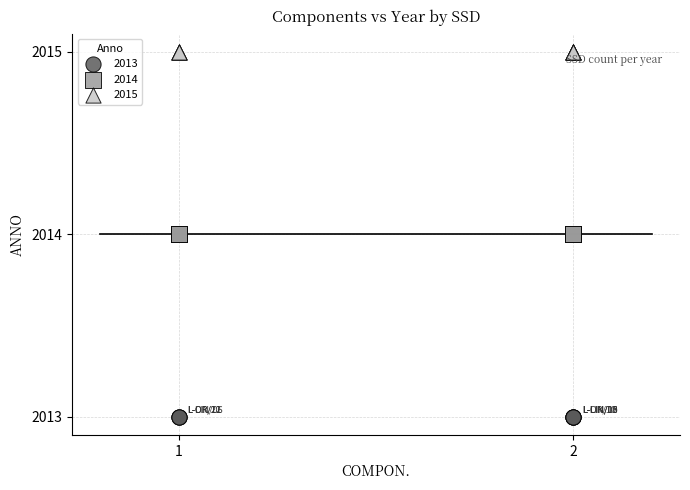

Which series contains the lowest Y value?

2013